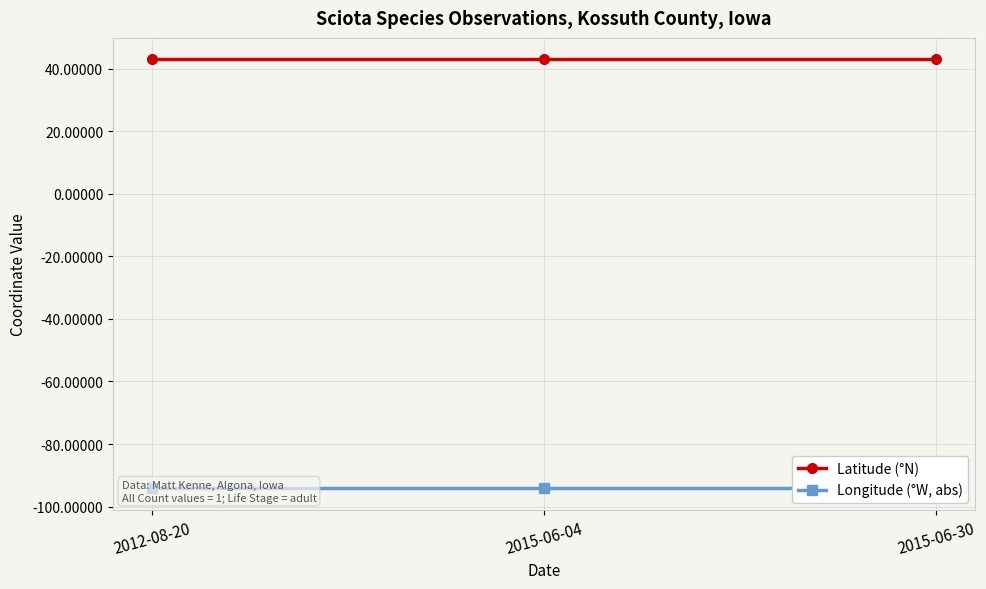

Between 2012-08-20 and 2015-06-30, which is larger?

2012-08-20